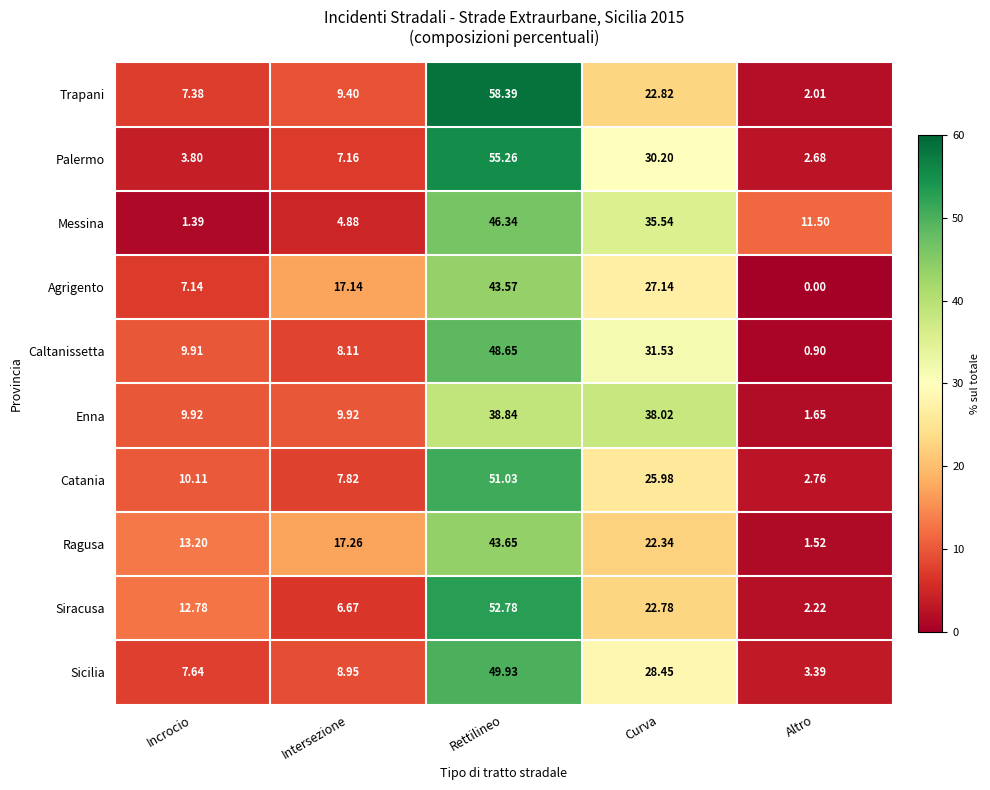

At which label does Sicilia first exceed 8?

Intersezione